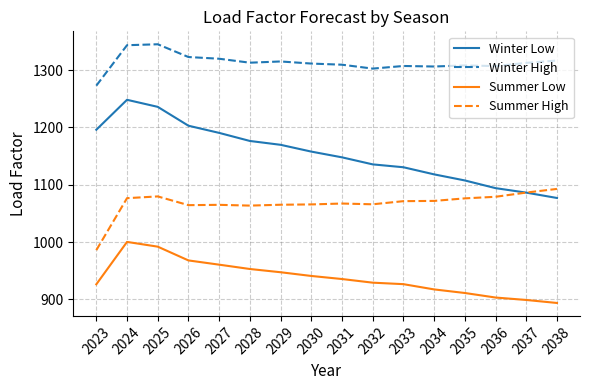

Count the number of data series in this chart.

4